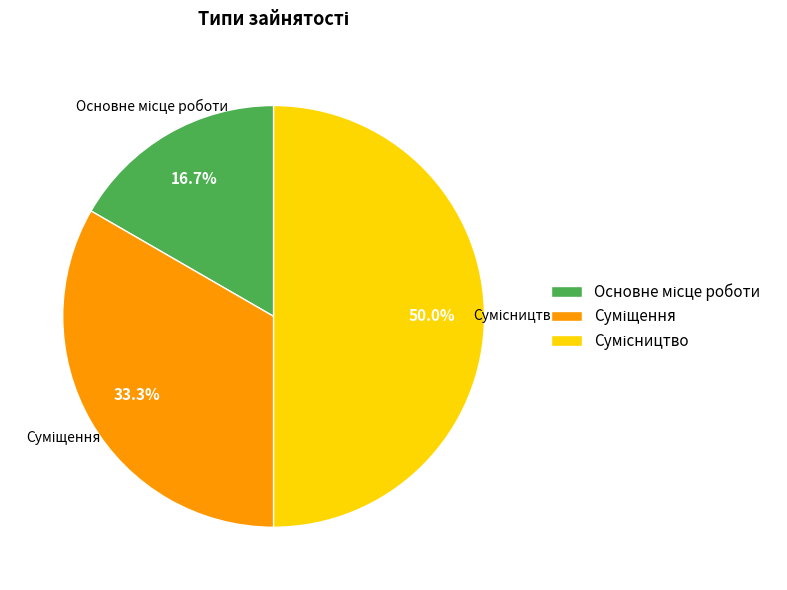

To the nearest percent, what percentage of the pie is Суміщення?

33%